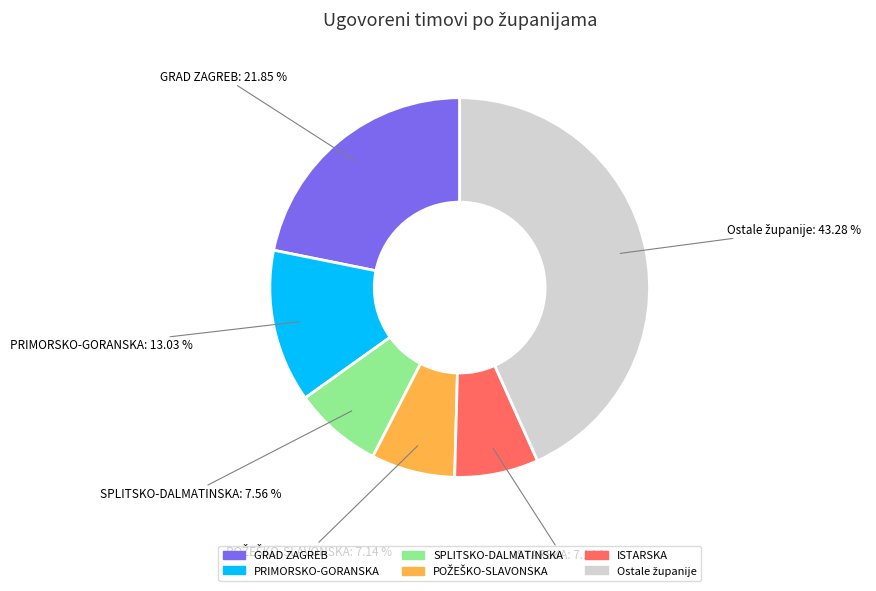

Is there a majority slice in this chart?

No